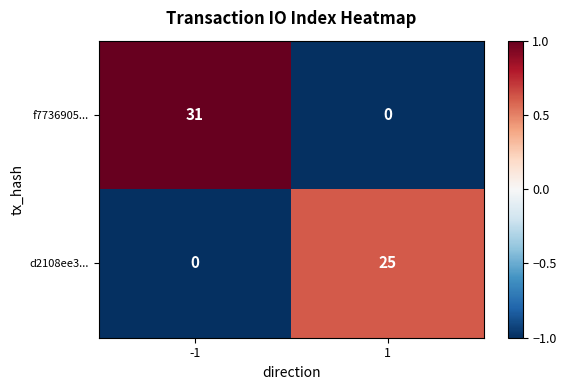

Rank the series by their maximum value, from lowest to highest.

d2108ee3..., f7736905...